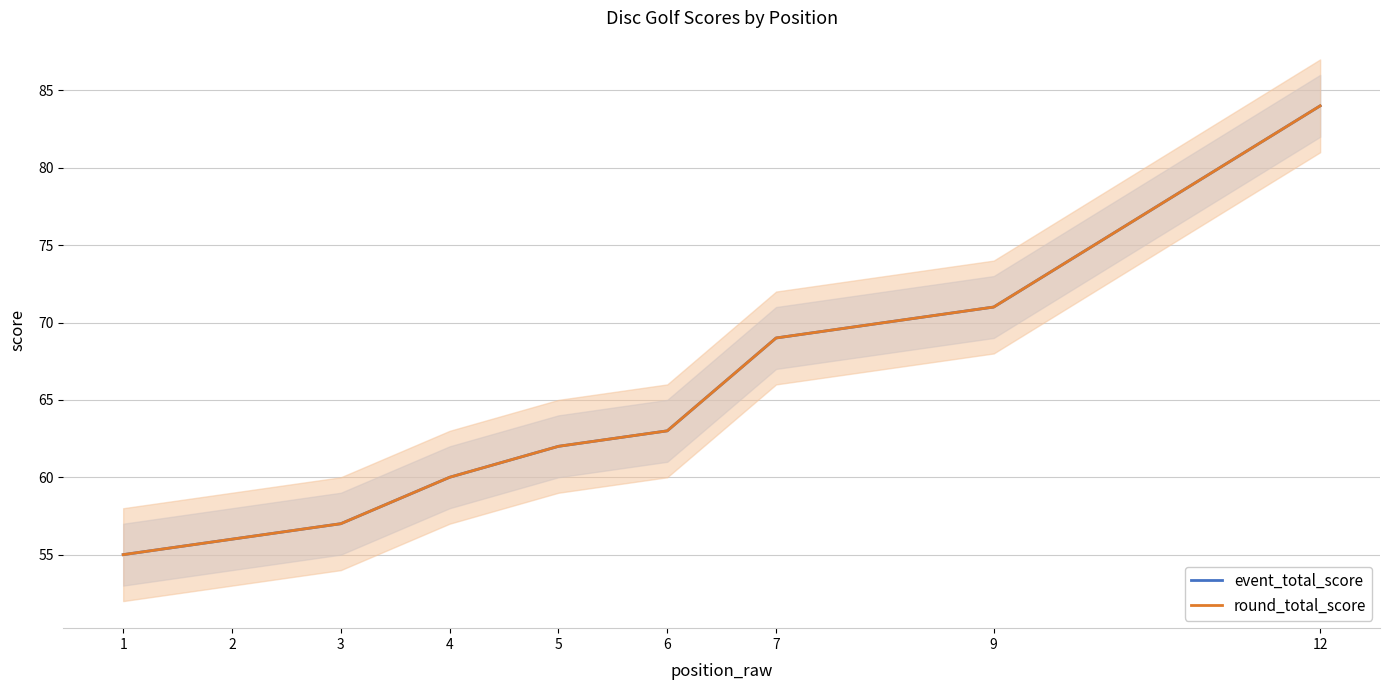

True or false: round_total_score and event_total_score cross at least once.

False